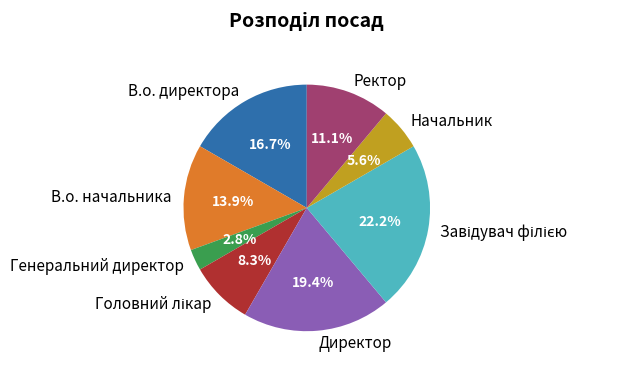

Is there a majority slice in this chart?

No